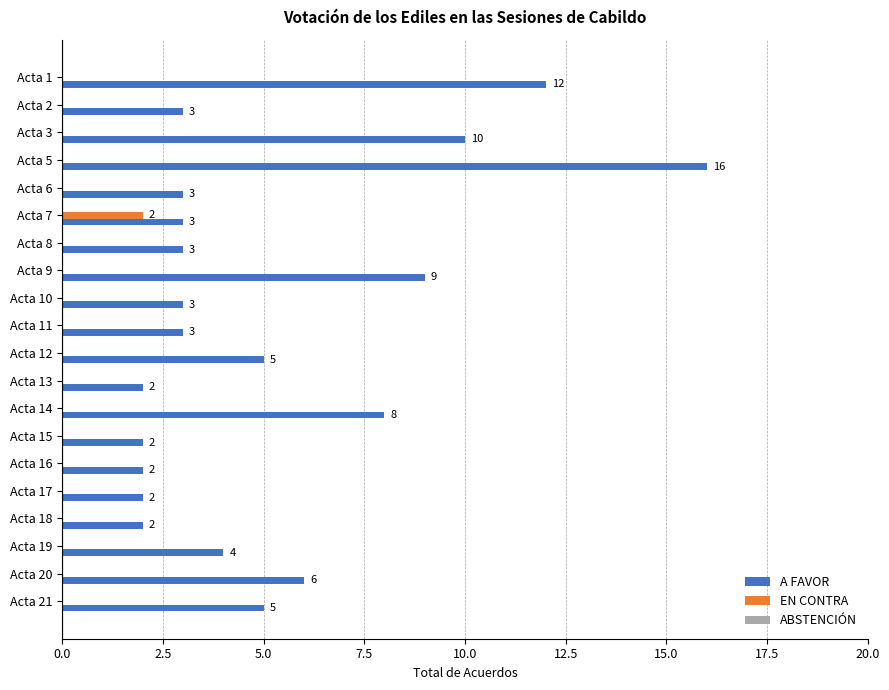

Is the value of A FAVOR at Acta 21 greater than the value of EN CONTRA at Acta 1?

Yes